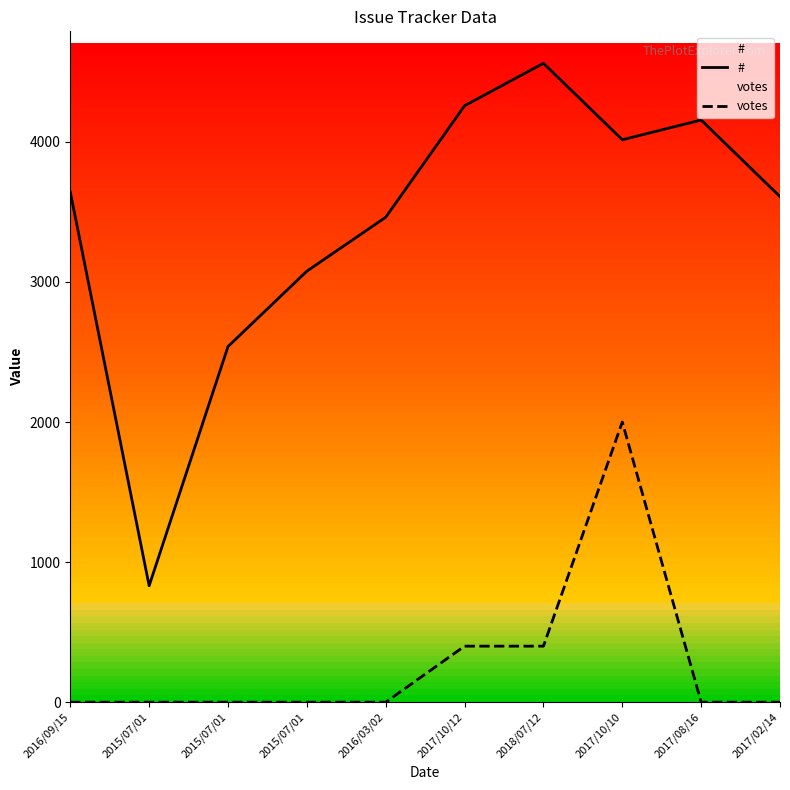

Does the chart display data point markers on the line(s)?

No